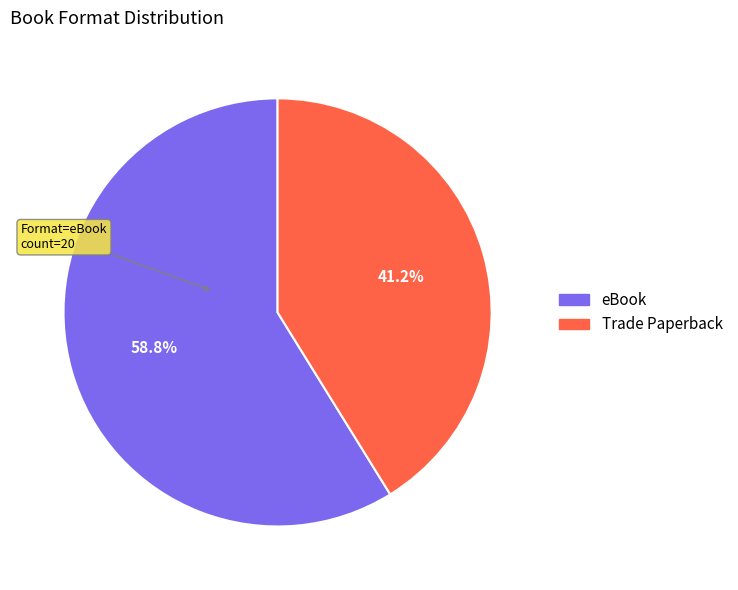

How much of the chart is everything except eBook?

41.2%